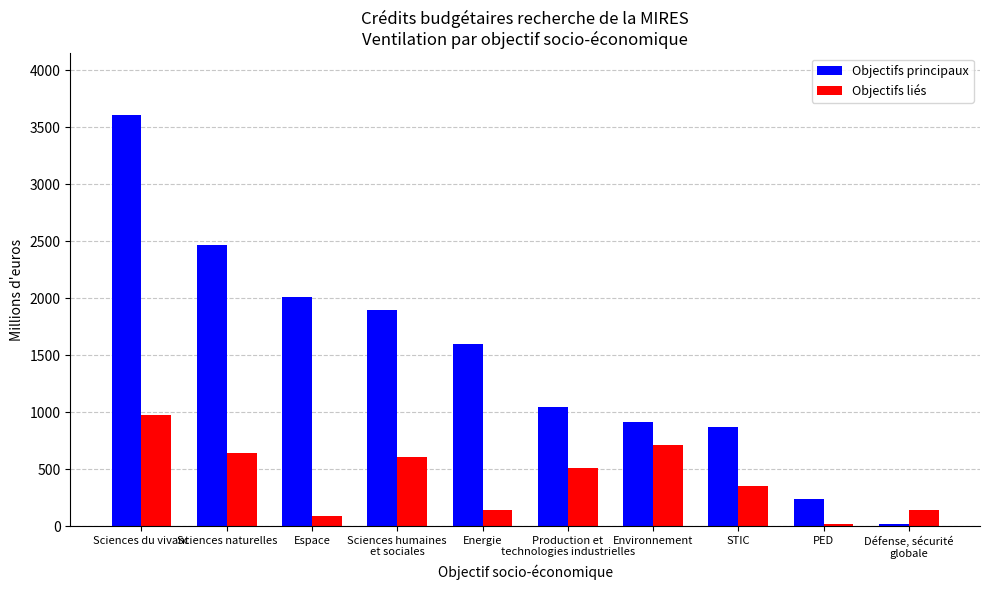

Rank the series by their maximum value, from highest to lowest.

Objectifs principaux, Objectifs liés